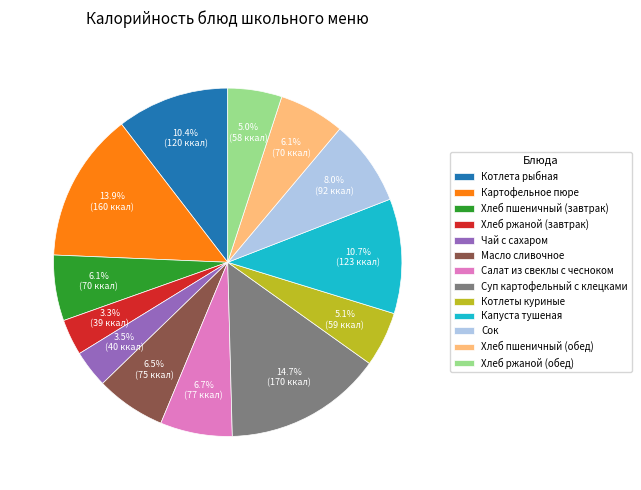

Does any single category account for the majority?

No